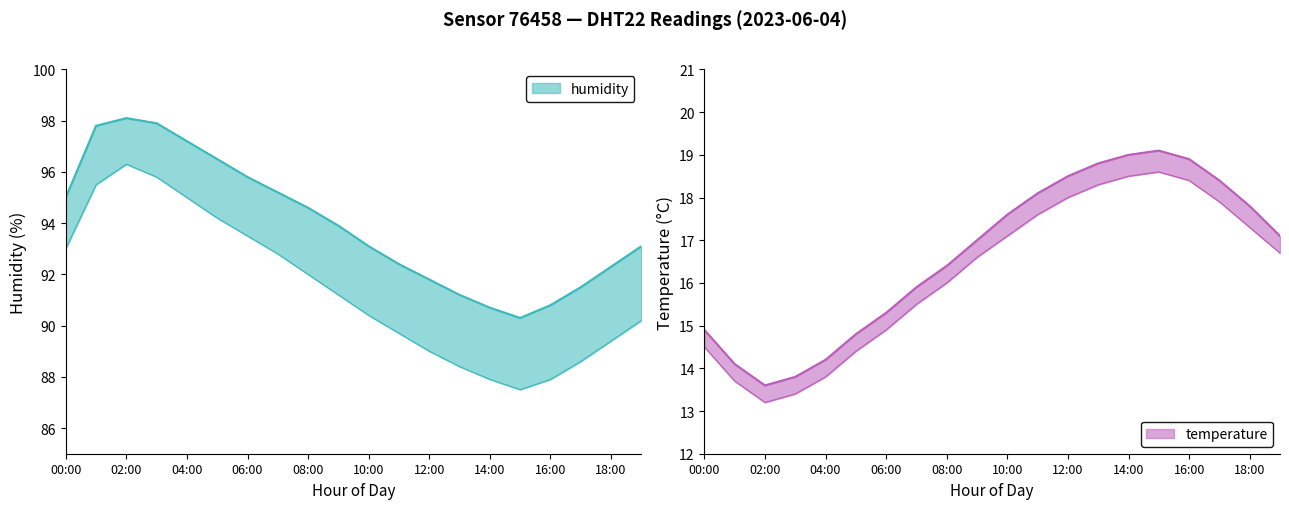

Is the value of humidity at 01:00 greater than the value of temperature at 12:00?

Yes